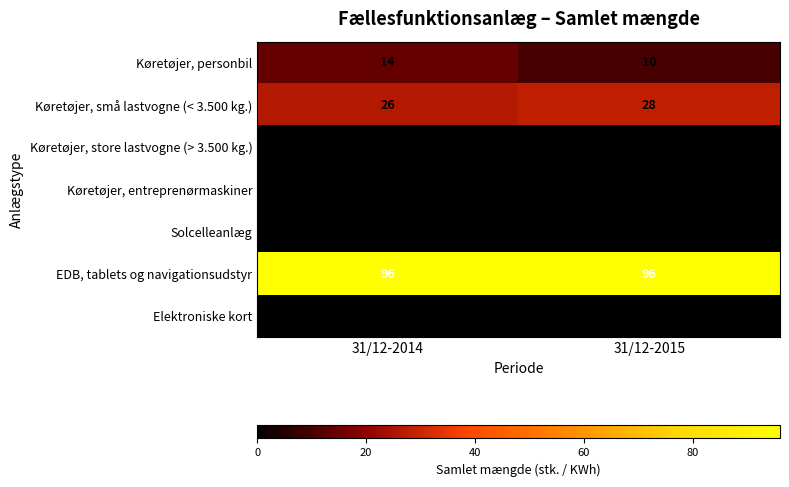

Reading left to right, extract all data points from this chart.

Køretøjer, personbil: 14	10
Køretøjer, små lastvogne (< 3.500 kg.): 26	28
Køretøjer, store lastvogne (> 3.500 kg.): 0	0
Køretøjer, entreprenørmaskiner: 0	0
Solcelleanlæg: 0	0
EDB, tablets og navigationsudstyr: 96	96
Elektroniske kort: 0	0